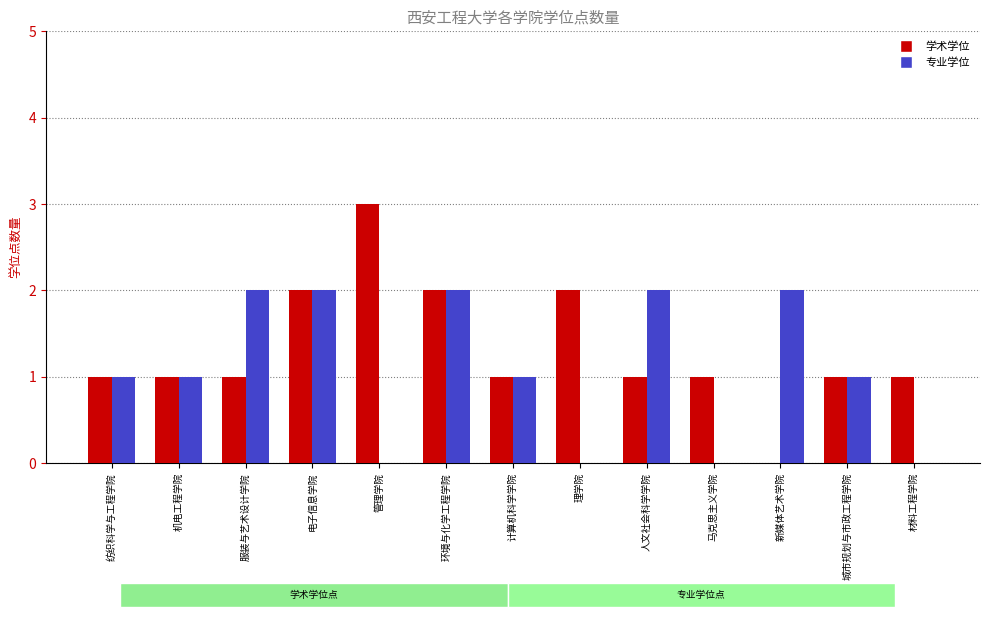

What value does the 学术学位 series have at 服装与艺术设计学院?

1